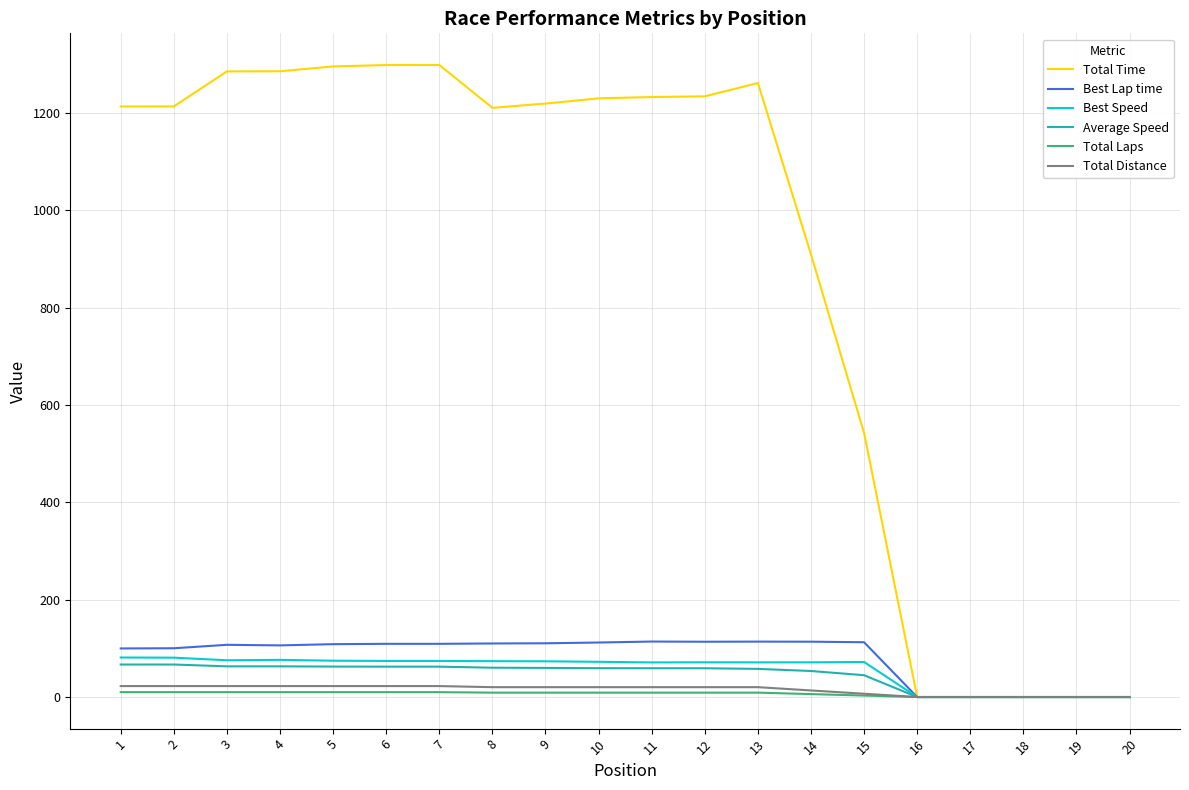

What is the maximum value shown in the chart?

1298.3